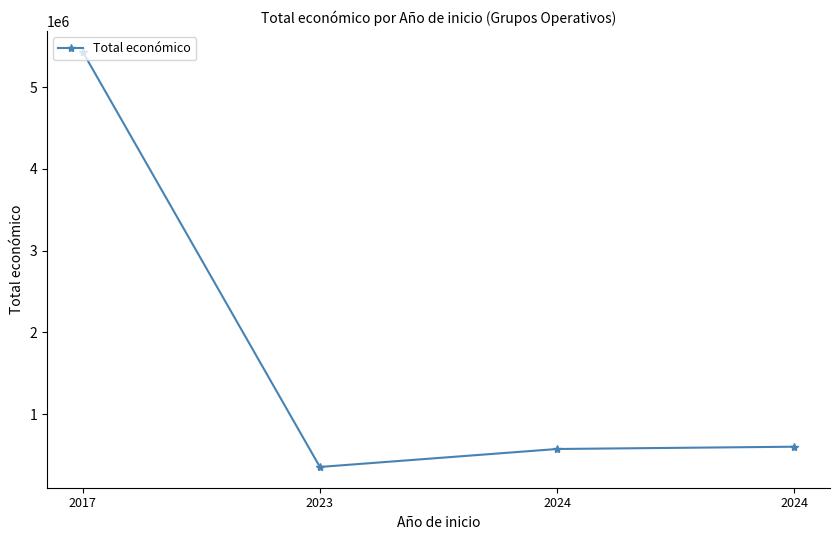

Does the chart have visible grid lines?

No